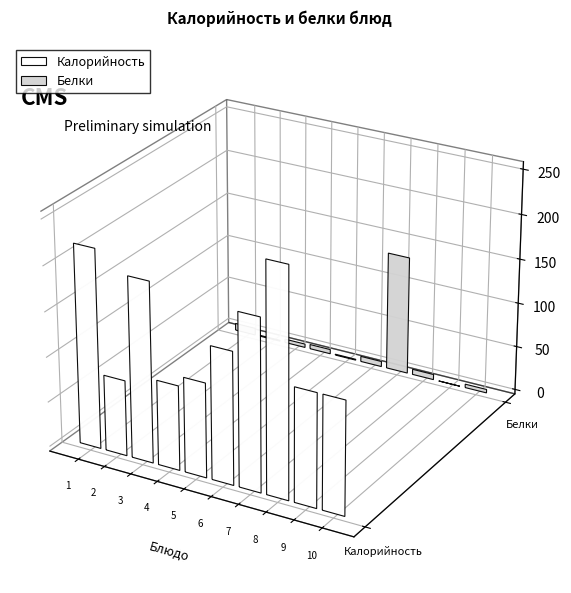

Does the chart contain stacked bars?

No